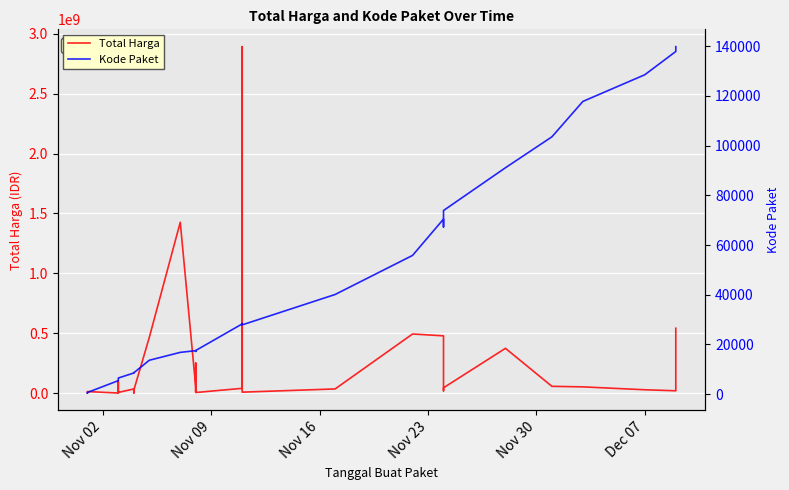

True or false: Total Harga has more than 2 interior local peaks.

True